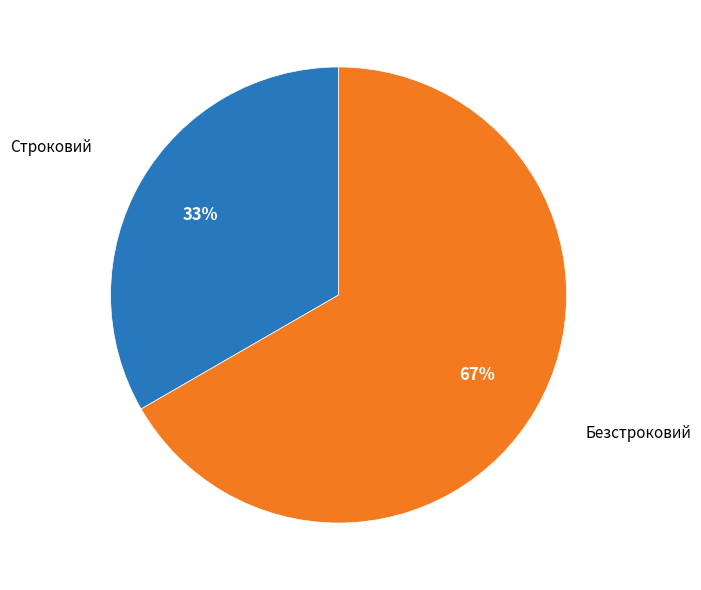

Does any single category account for the majority?

Yes